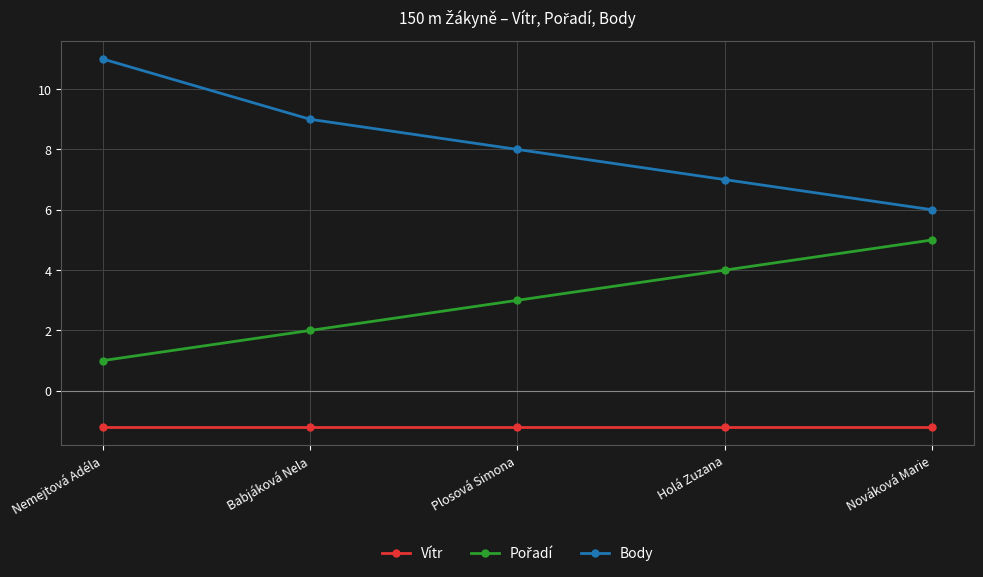

Rank the categories by Body value from lowest to highest.

Nováková Marie, Holá Zuzana, Plosová Simona, Babjáková Nela, Nemejtová Adéla